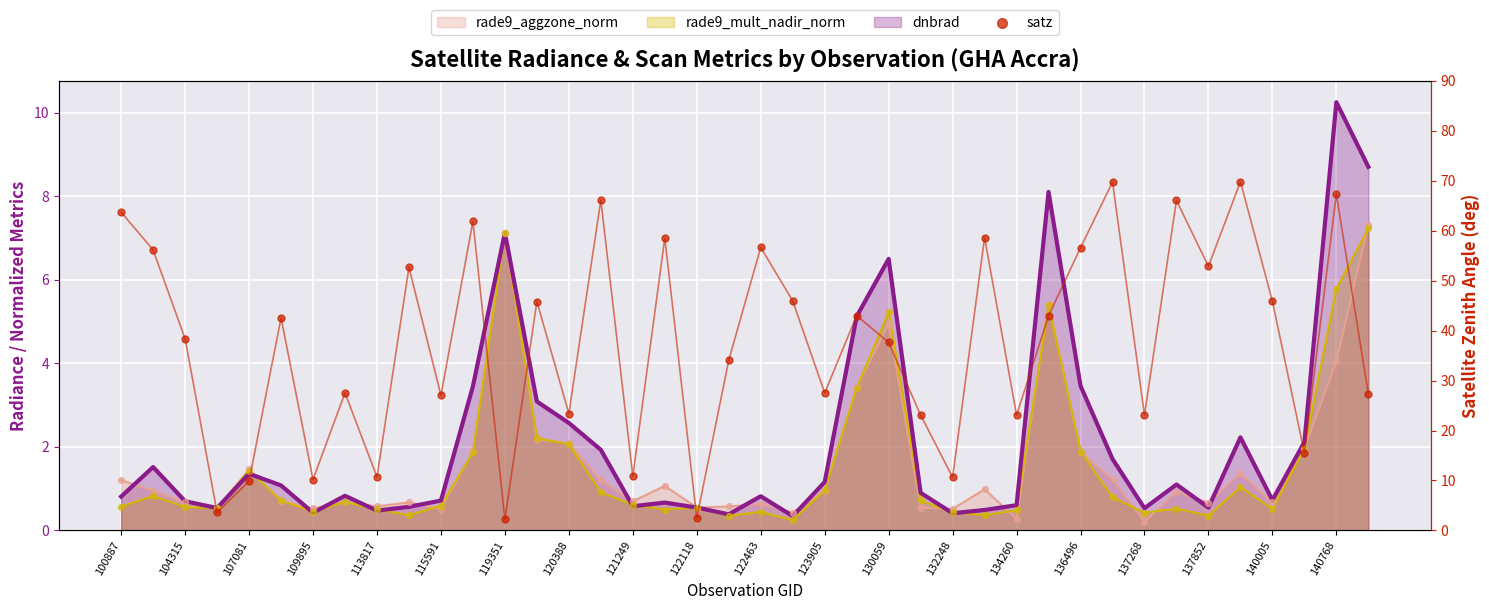

What is the ratio of the value at 37 to the value at 140005?

6.2